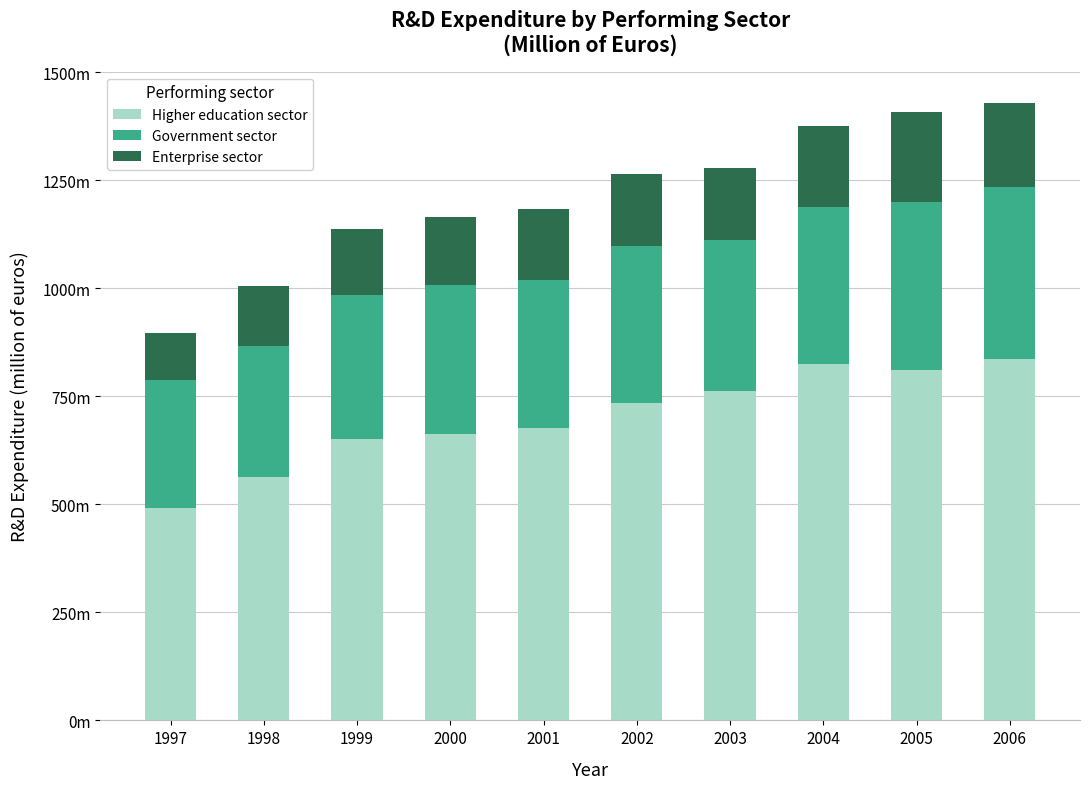

What are all the series names shown in the legend?

Higher education sector, Government sector, Enterprise sector